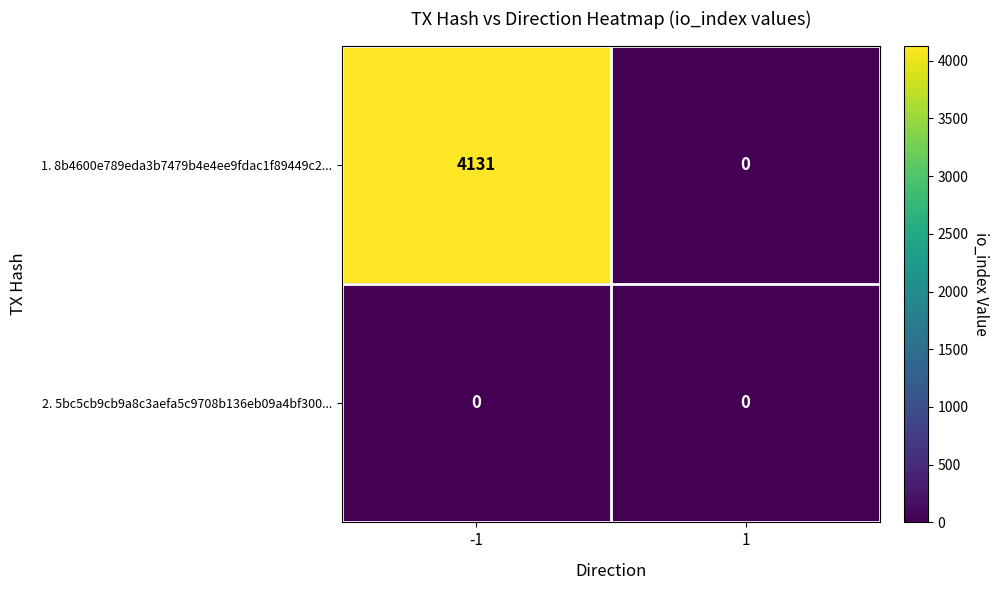

The 2. 5bc5cb9cb9a8c3aefa5c9708b136eb09a4bf300... series shows 0 at -1. True or false?

True